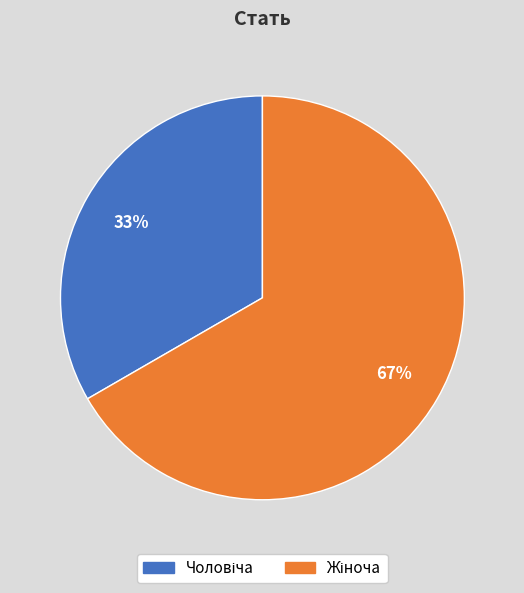

Is there any slice that represents more than half of the pie?

Yes